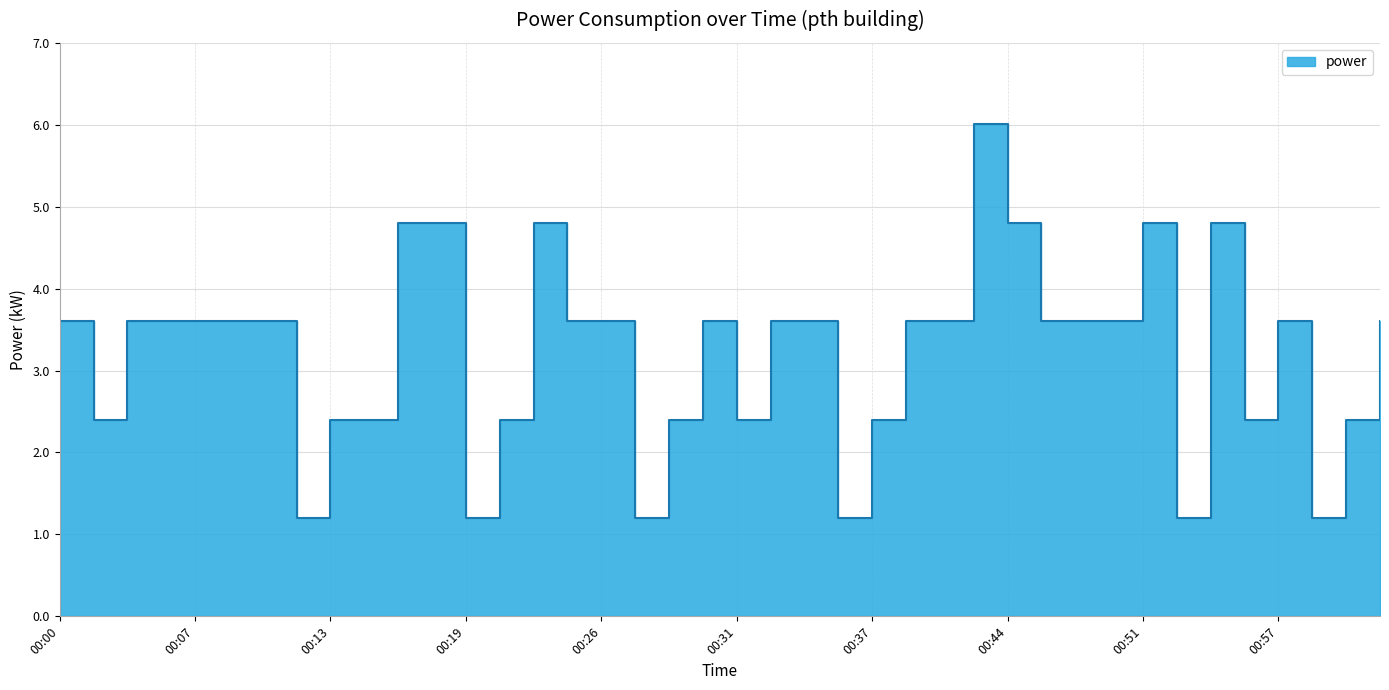

How many data points are less than 3?

15